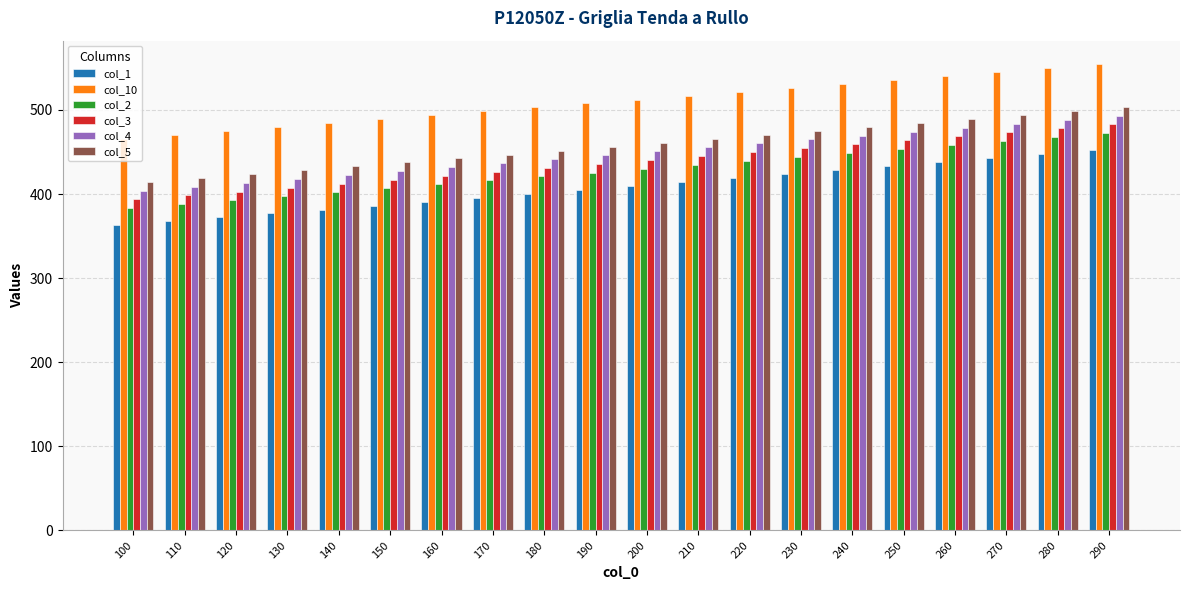

What are all the series names shown in the legend?

col_1, col_10, col_2, col_3, col_4, col_5